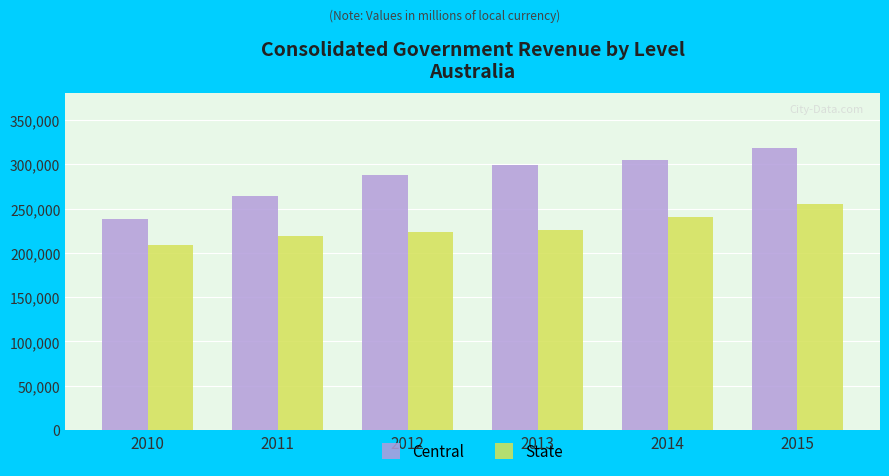

At which category is the sum across all series the highest?

2015